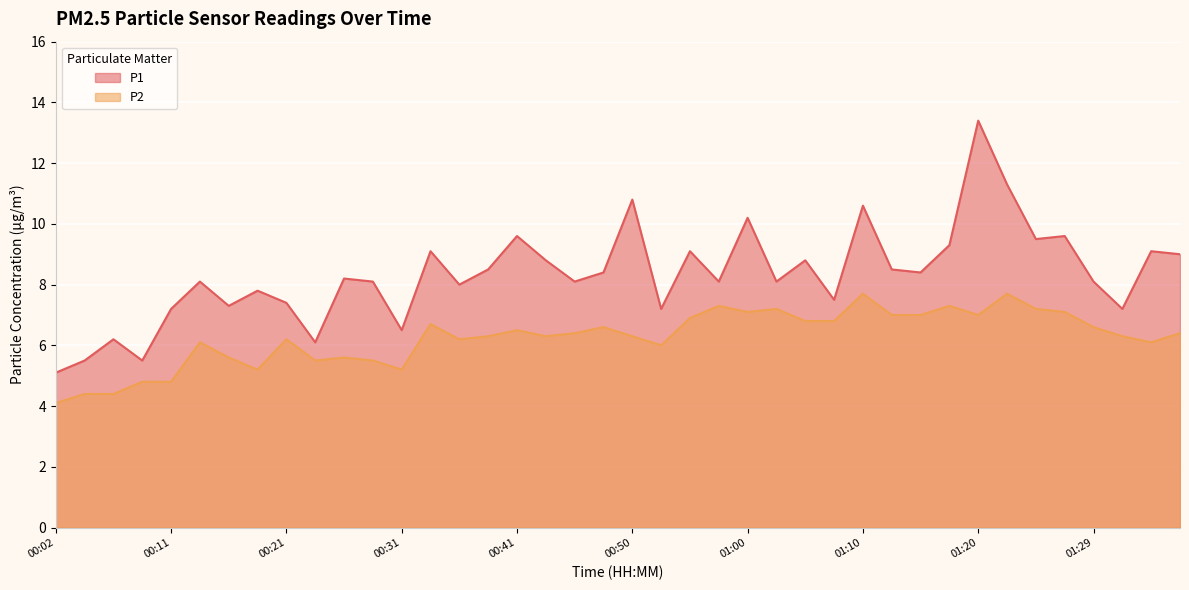

What is the value of the P1 point at the 33rd from the left?

13.4